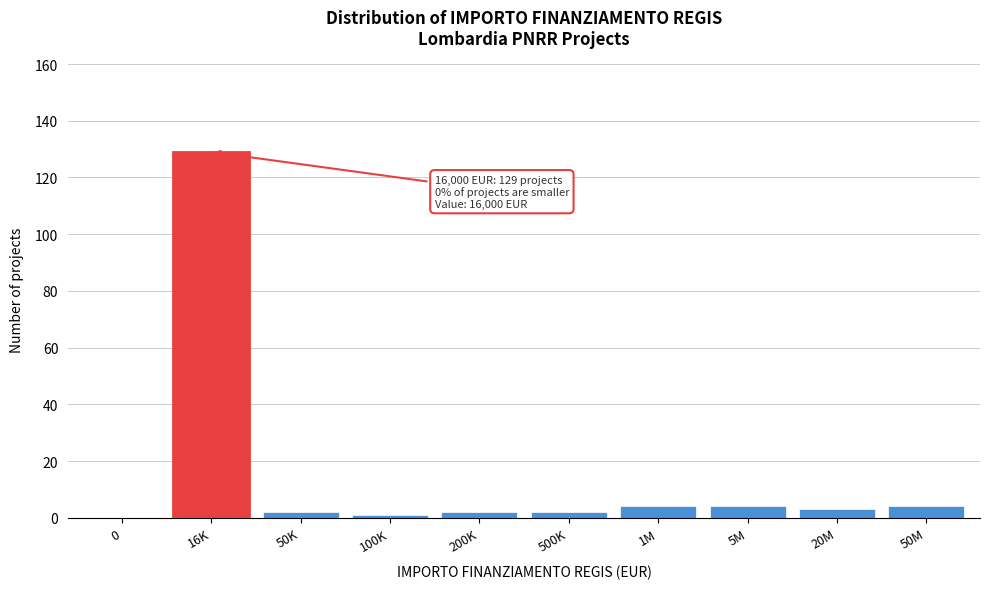

Reading right to left, transcribe all the data shown in this chart.

50M=4	20M=3	5M=4	1M=4	500K=2	200K=2	100K=1	50K=2	16K=129	0=0